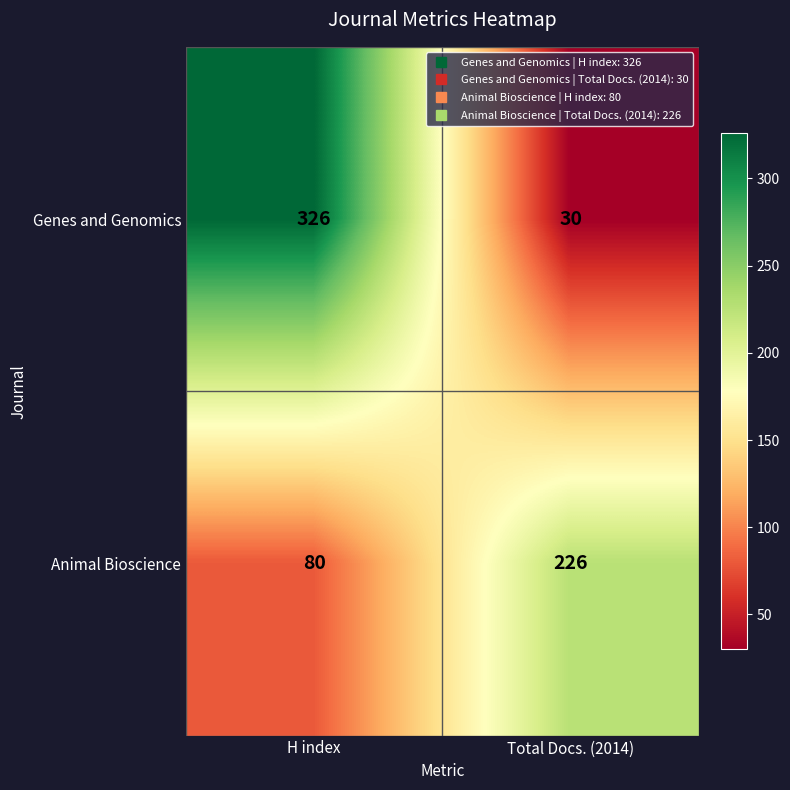

At which label does Genes and Genomics reach its minimum?

Total Docs. (2014)